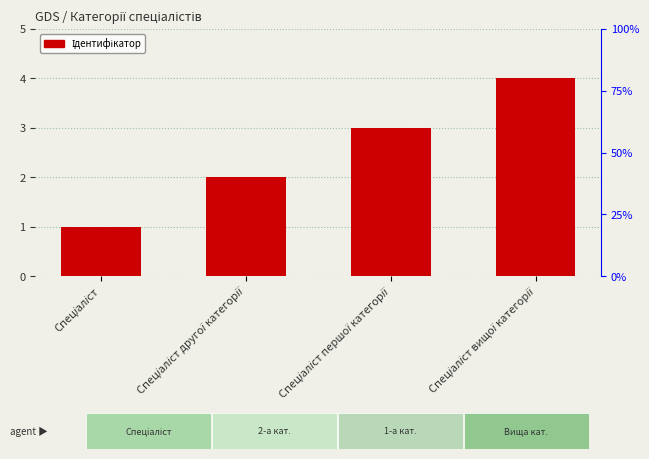

Count the values in the range 2 to 4.

3